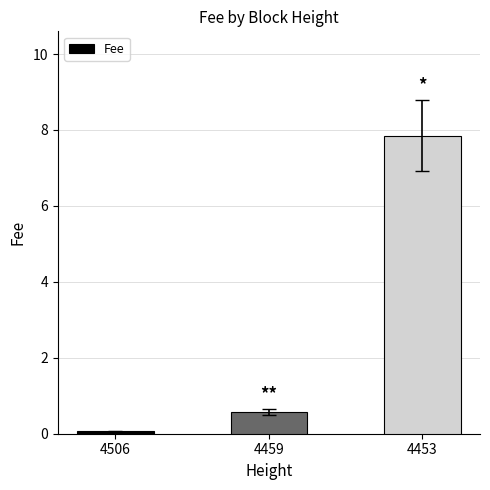

The chart shows a value of 0.1 at 4506. True or false?

True